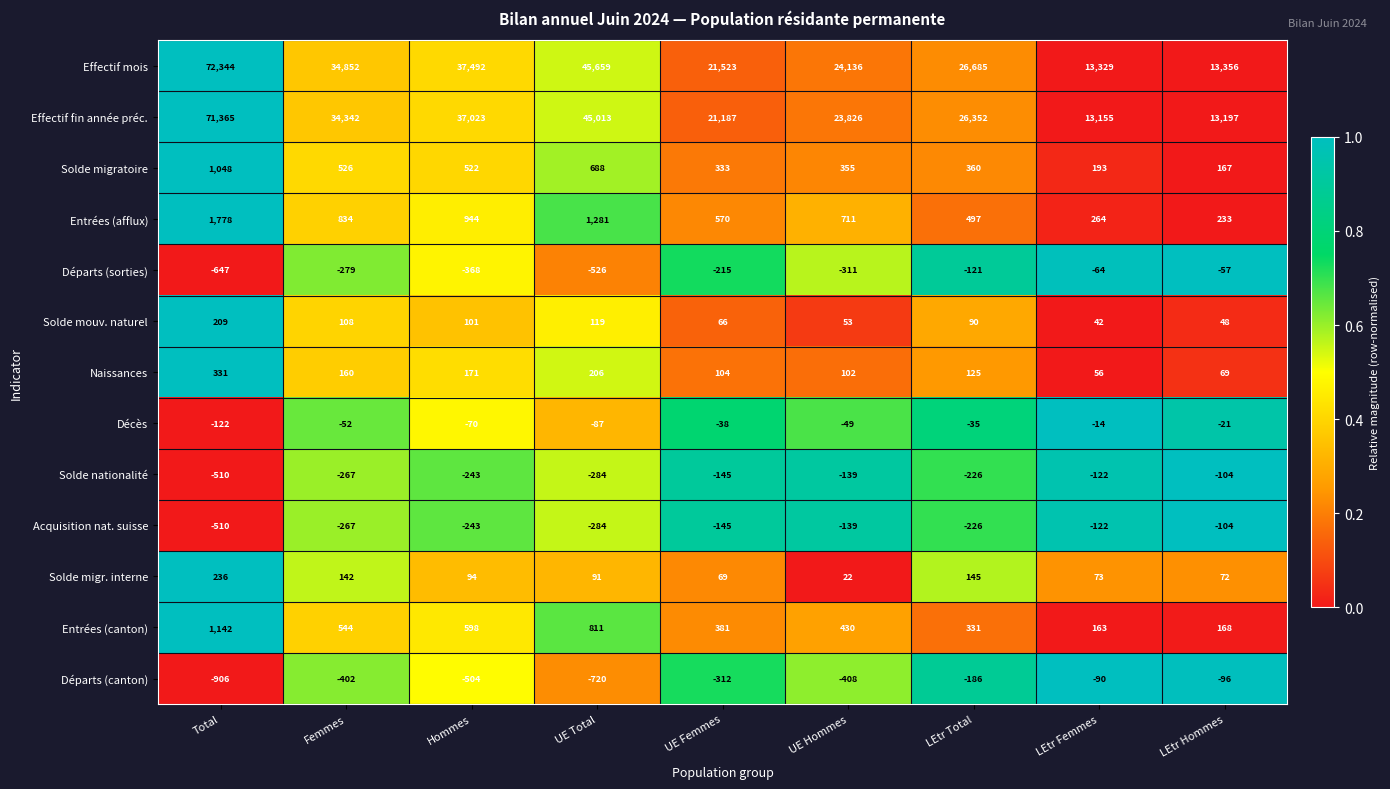

Which series has the widest spread of values?

Effectif mois